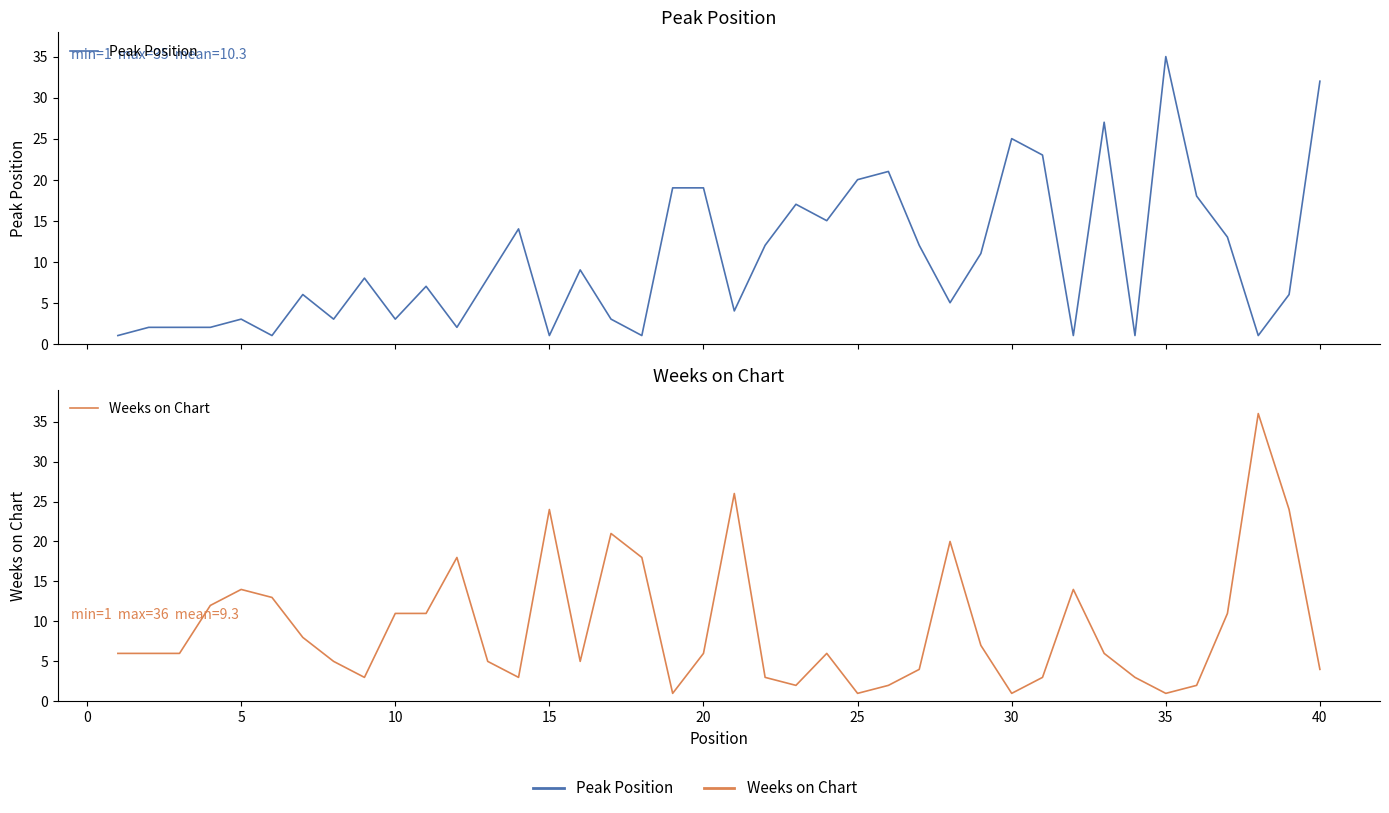

How many lines are shown in the chart?

2